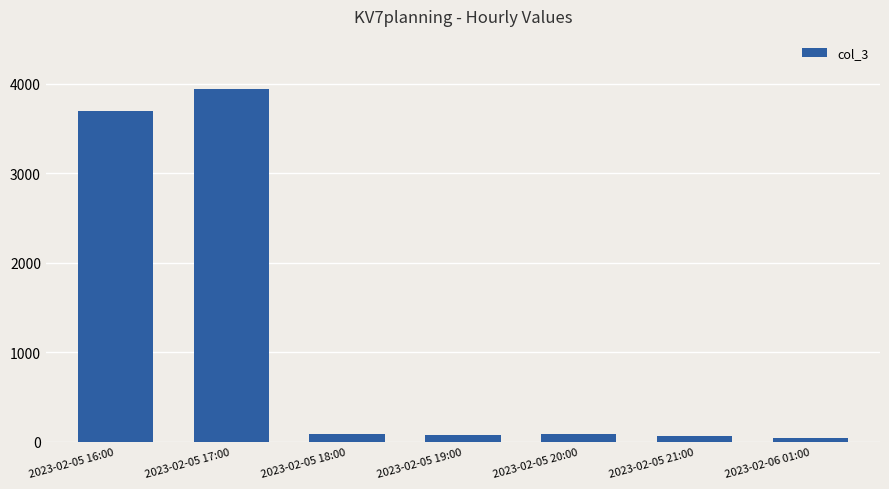

Which label corresponds to the largest value in the chart?

2023-02-05 17:00